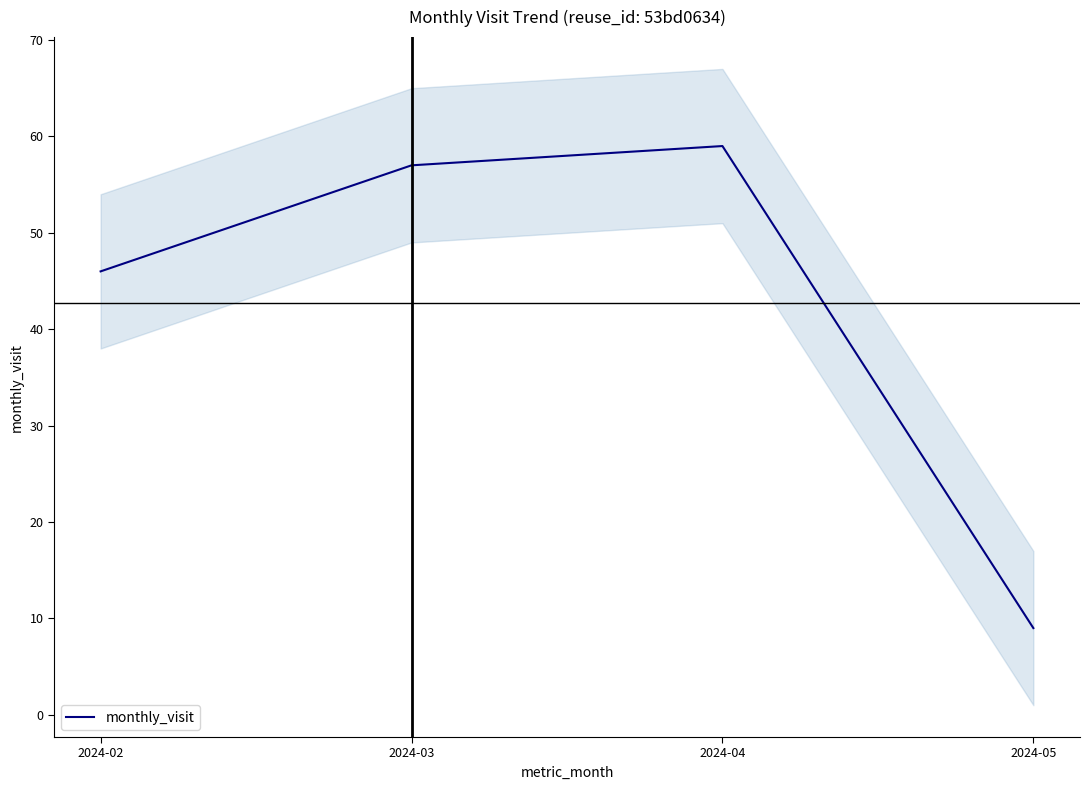

Where is the data nearest to the value 34?

2024-02